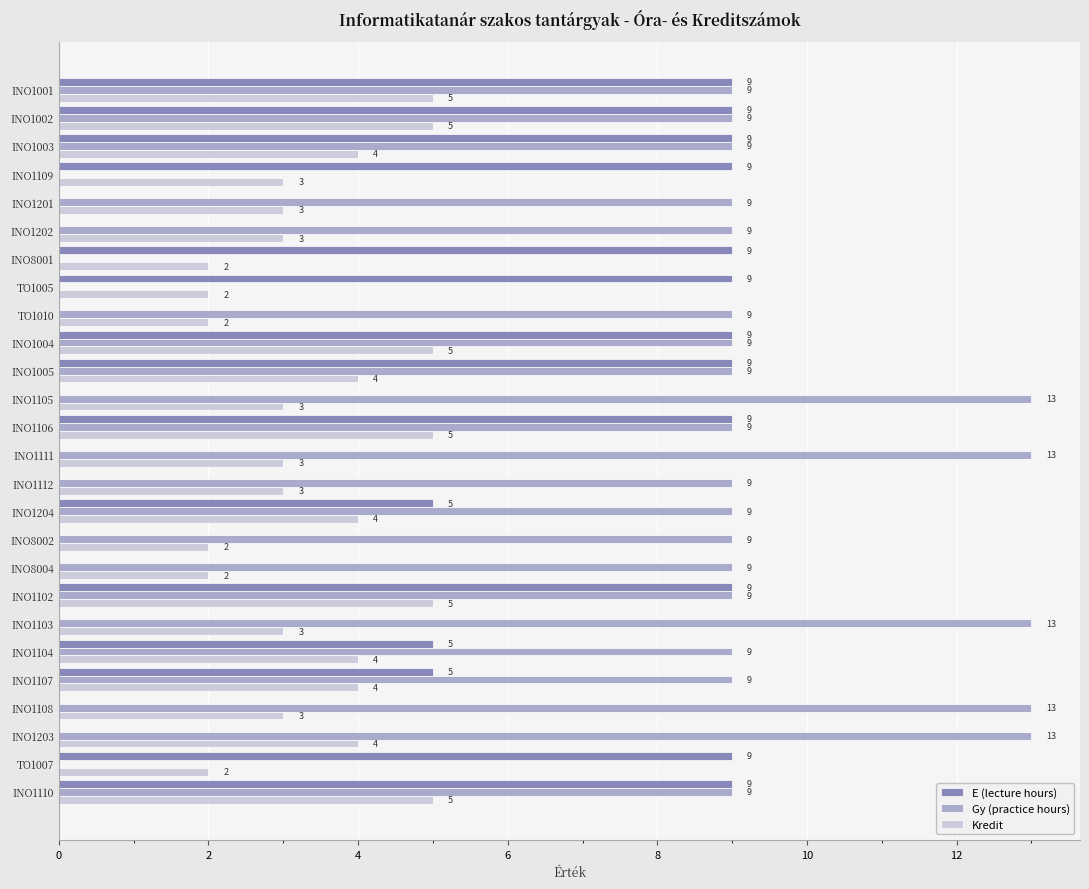

How many positive values does the E (lecture hours) series have?

15